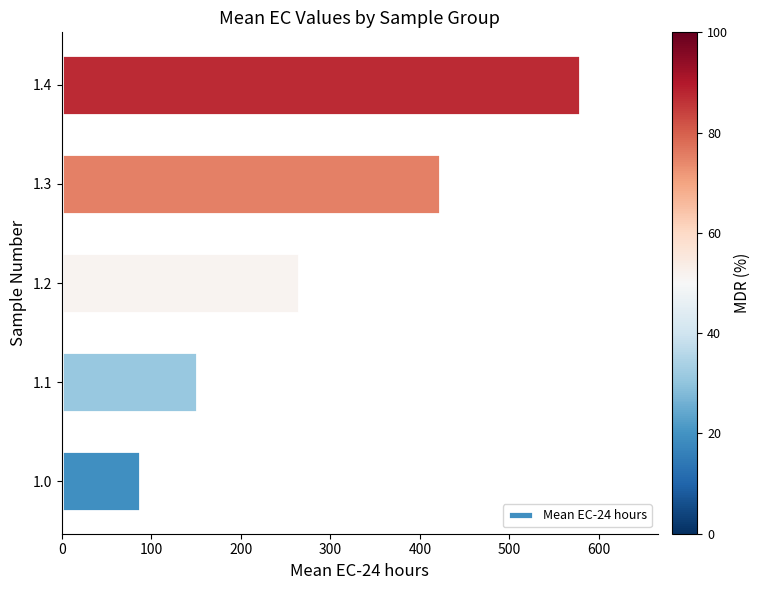

Are the bars grouped side by side (vs. stacked)?

No